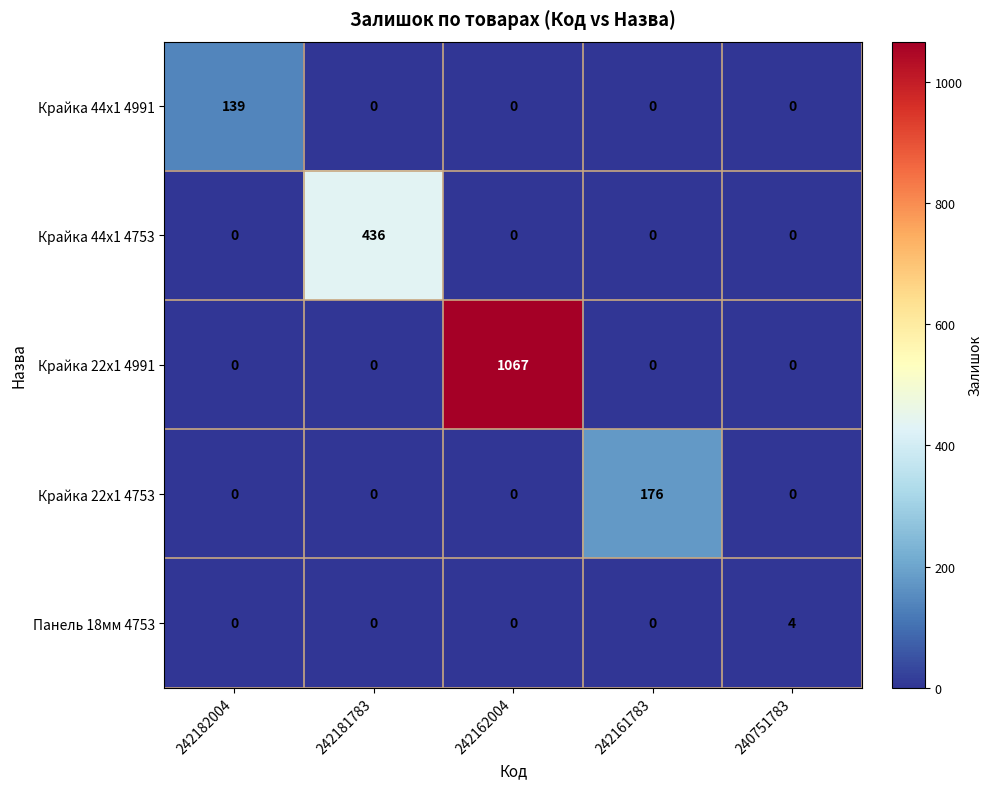

What is the sum of all Крайка 44x1 4753 values?

436